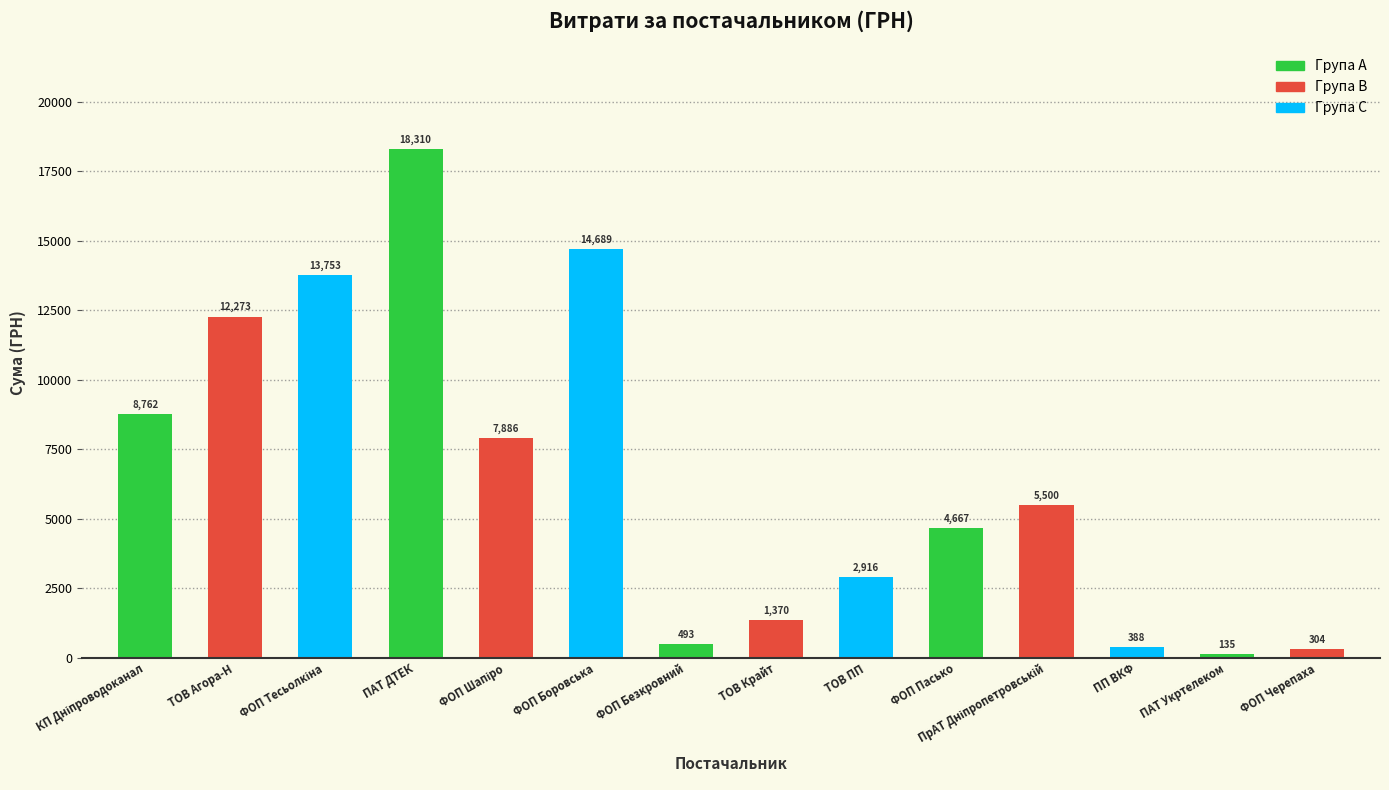

Which category has the lowest value across all series?

ПАТ Укртелеком